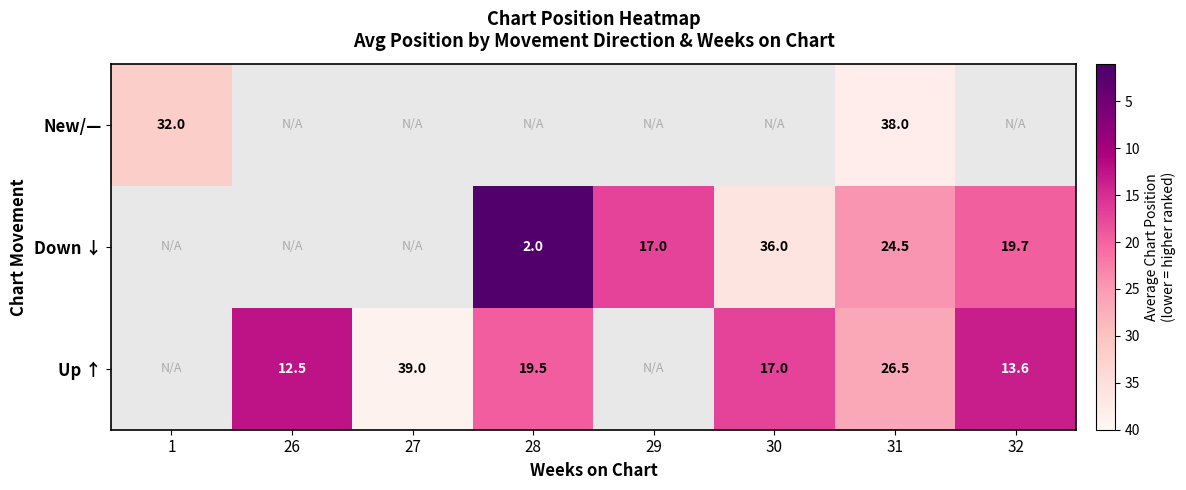

Between 31 and 28, which is larger?

31